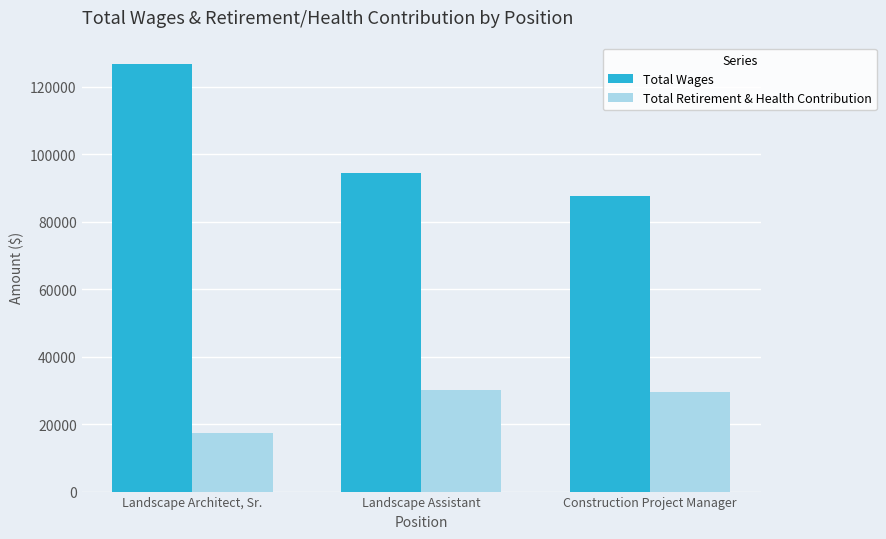

How many bars are there in total?

6